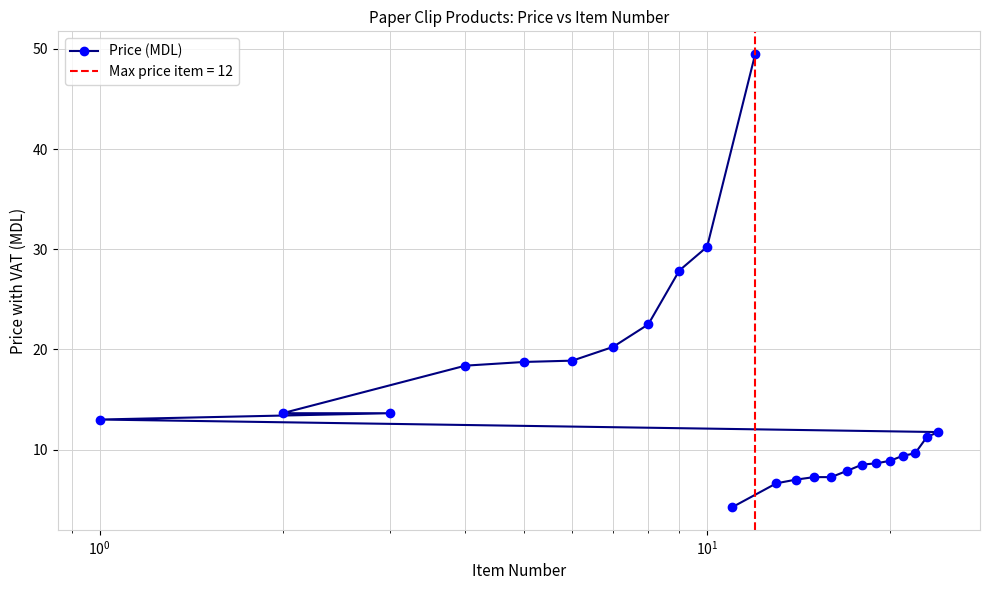

What is the value of the Price (MDL) point at the 12th from the left?

49.5